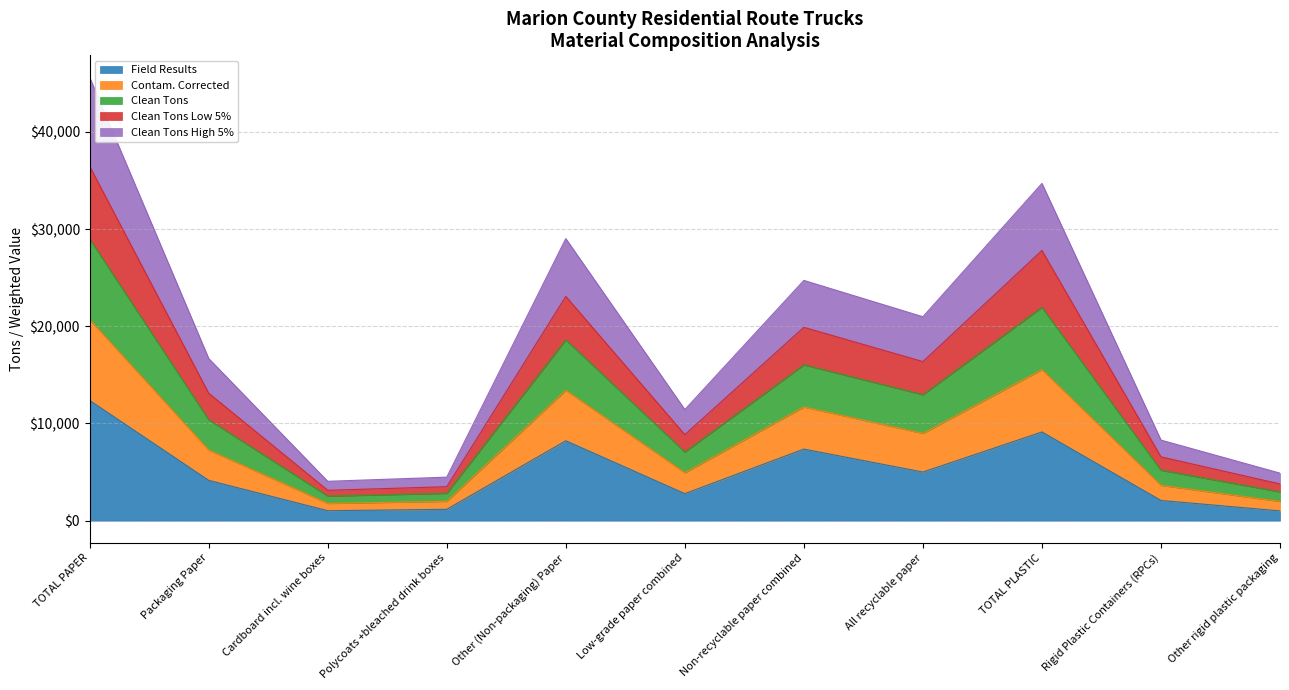

Does the chart have visible grid lines?

Yes